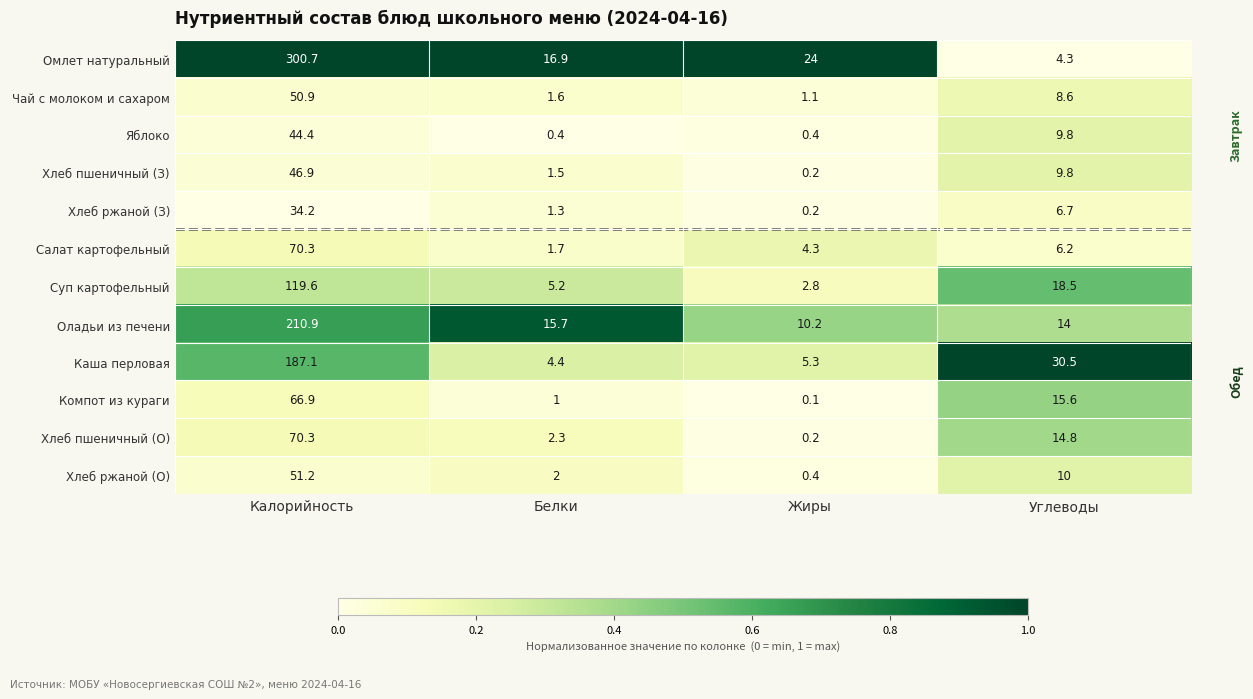

What is the spread (max minus min) of values at Углеводы?

26.2